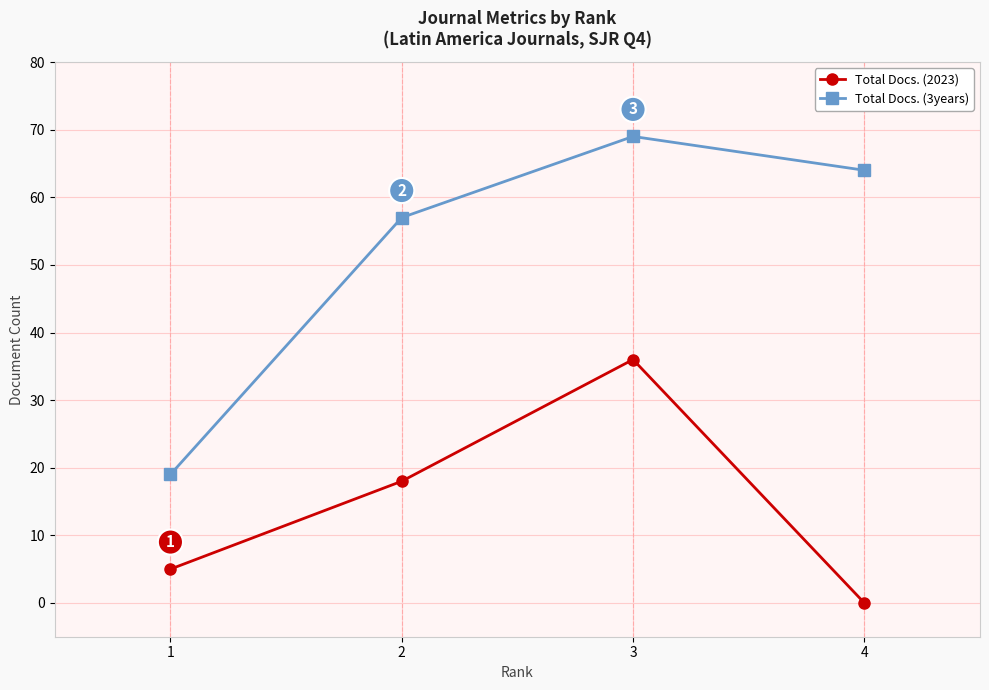

Which series changed the most between 1 and 2?

Total Docs. (3years)